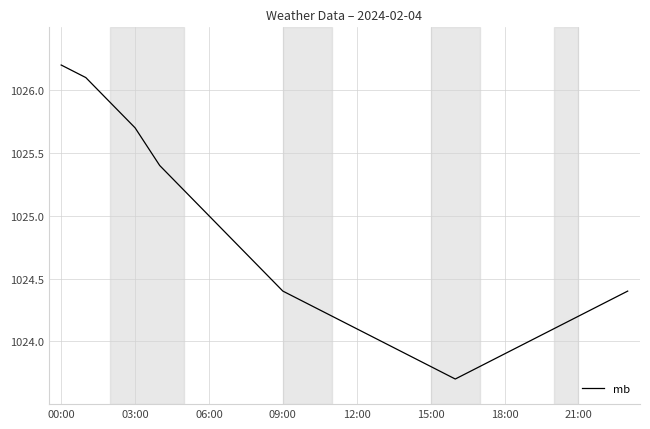

Does the chart have visible grid lines?

Yes